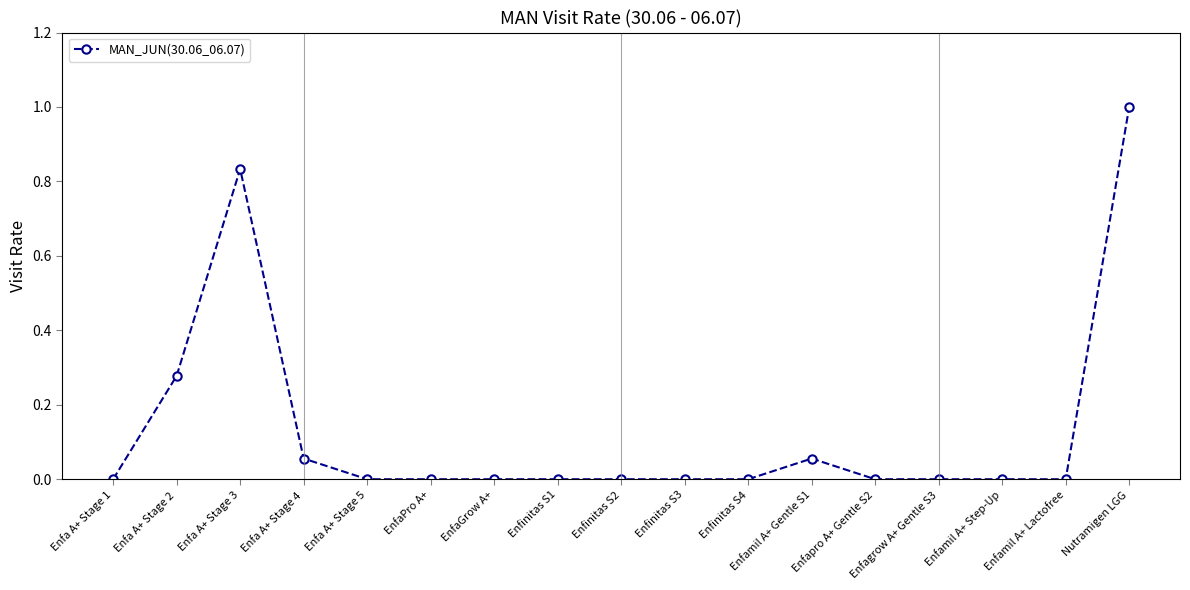

Count the number of data series in this chart.

1